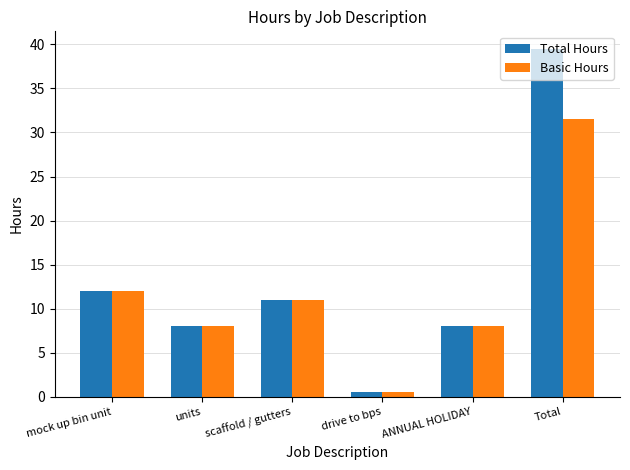

What are all the series names shown in the legend?

Total Hours, Basic Hours